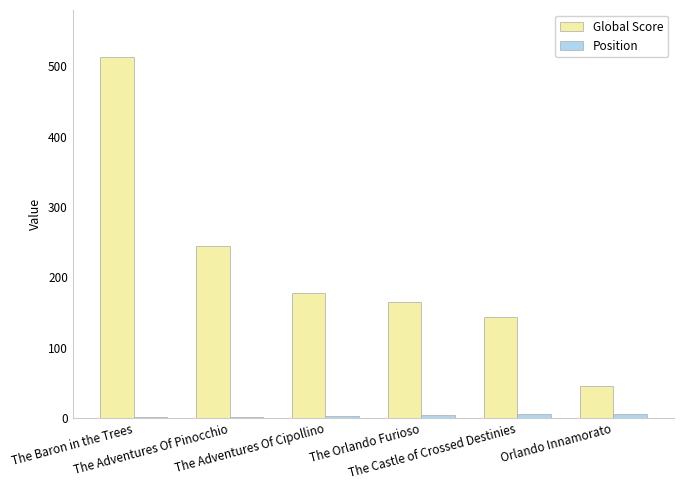

What is the sum of all Position values?

21